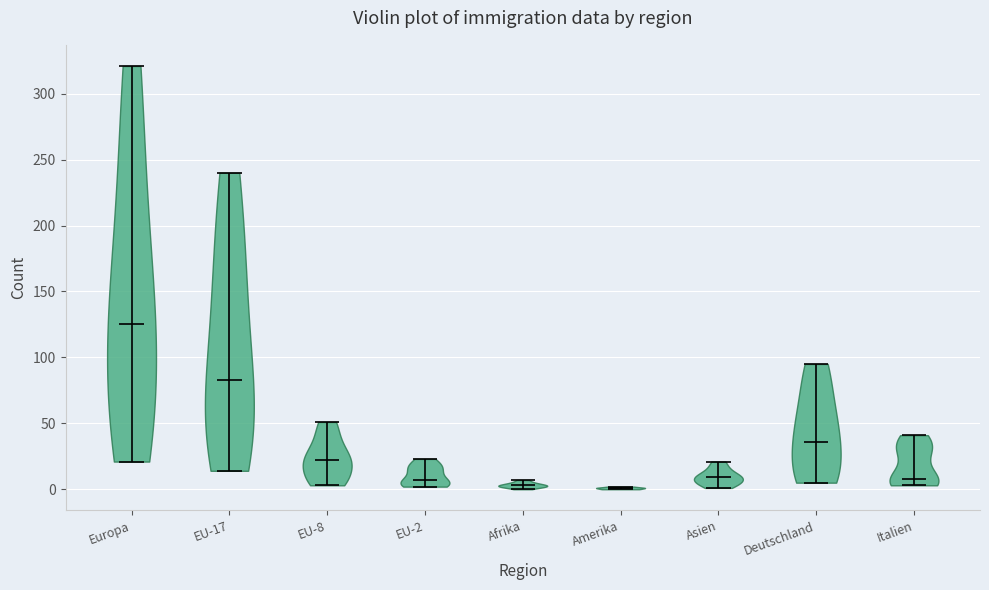

What is the lowest point the violin for Europa reaches on the y-axis? The values are not printed on the chart, so give them approximately, as read against the axis.

20